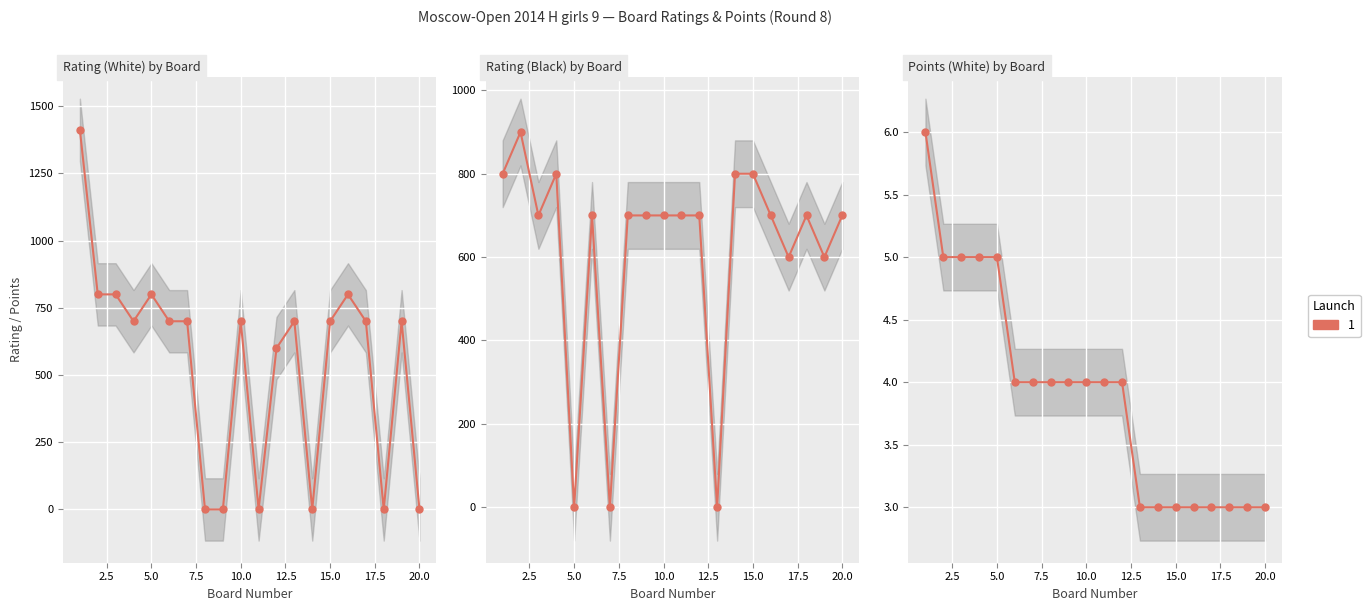

Where is the first local minimum for Rating (Black)?

3